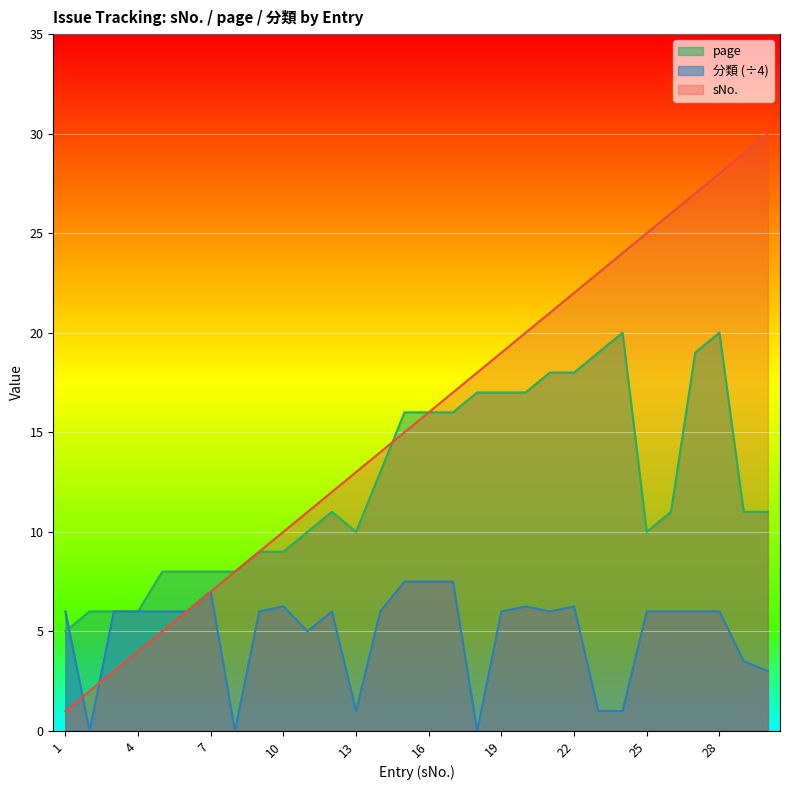

Count the number of data series in this chart.

3